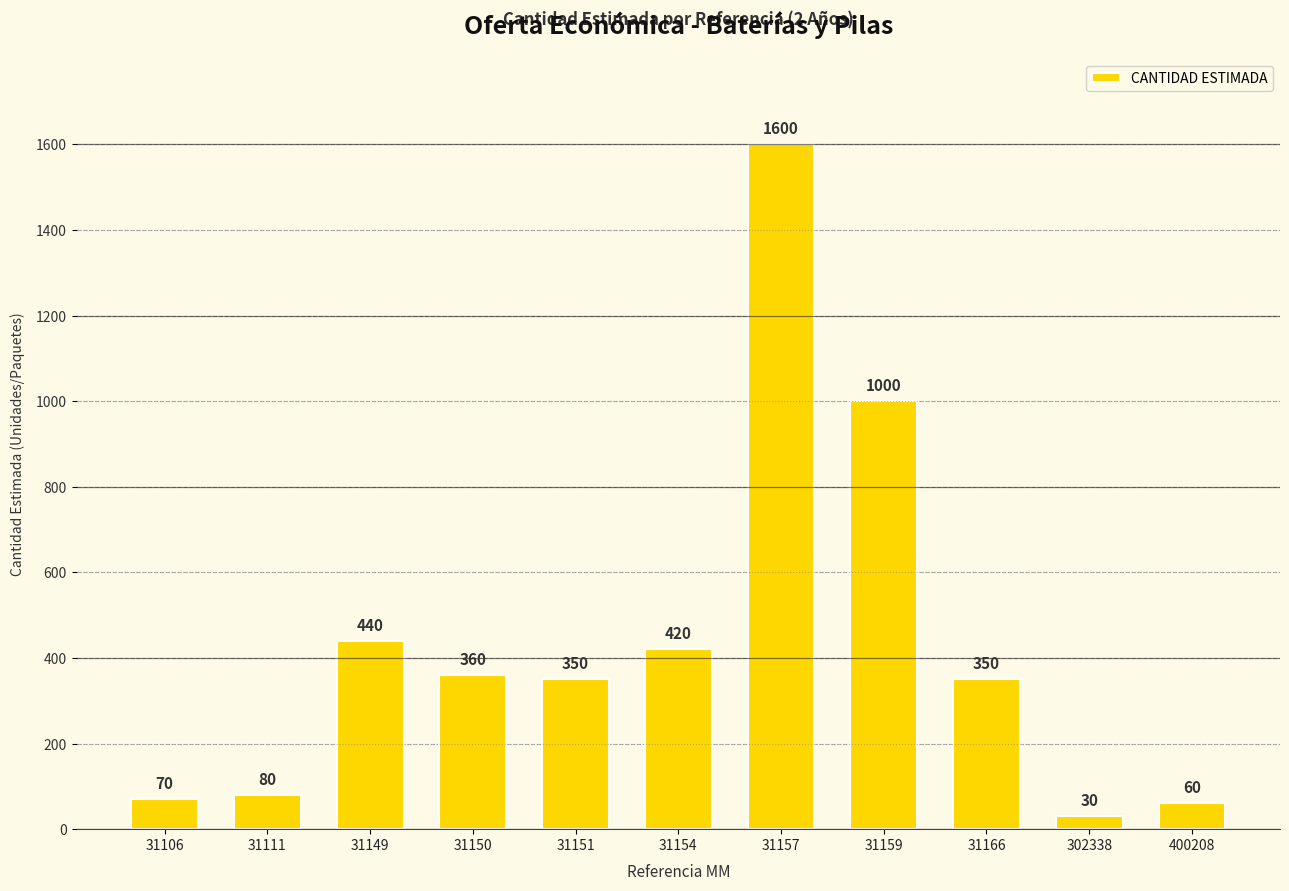

What is the sum of the values at 31166 and 31157?

1950